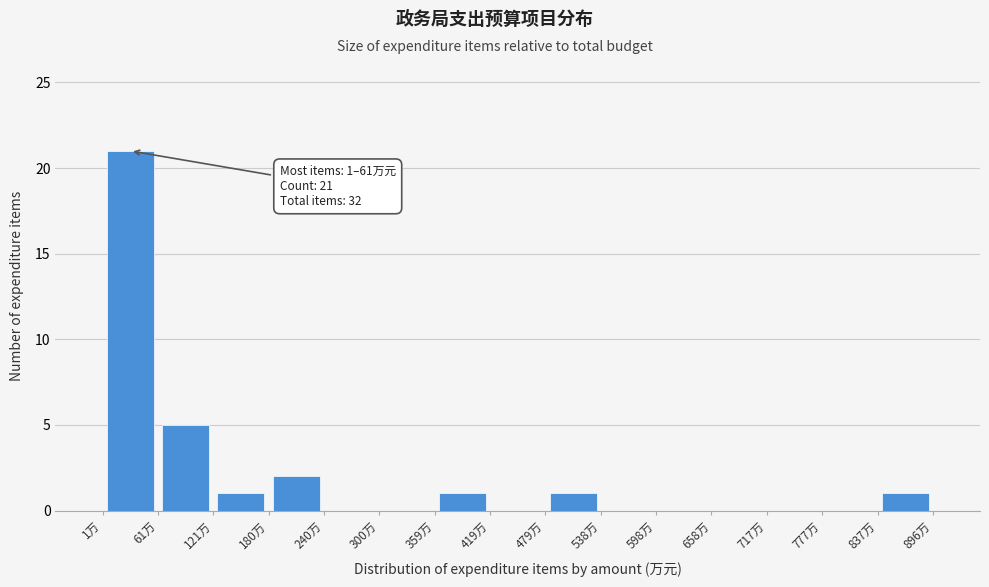

Which range on the x-axis has the tallest bar?

0 to 60